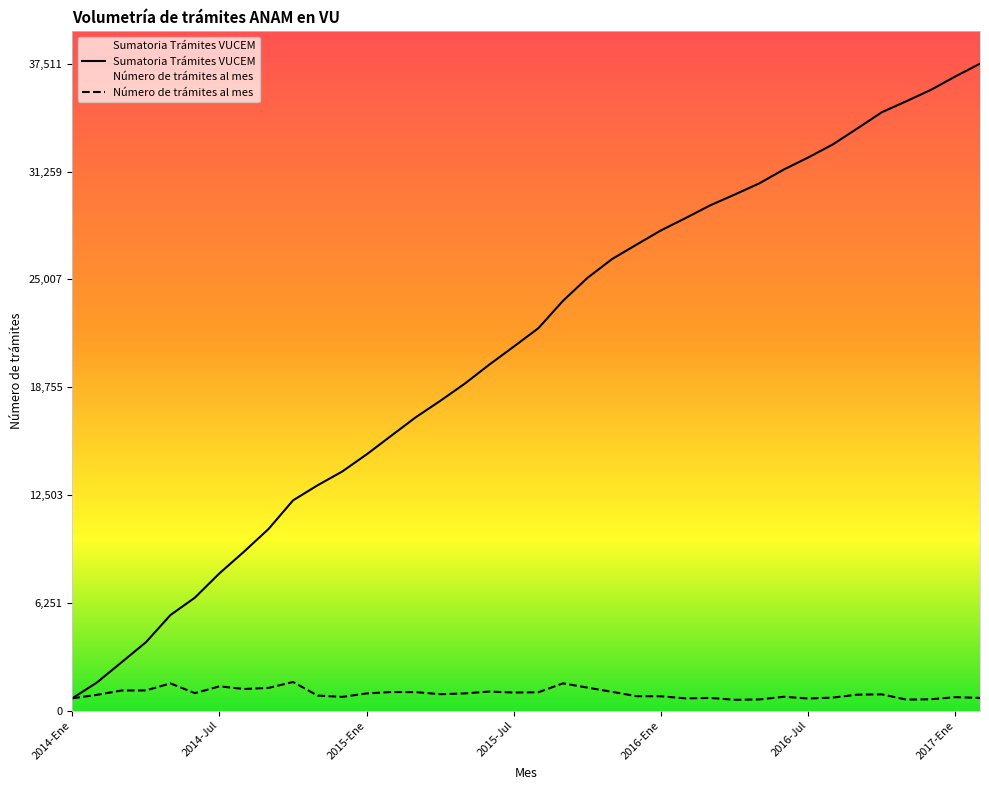

Does the chart have visible grid lines?

No